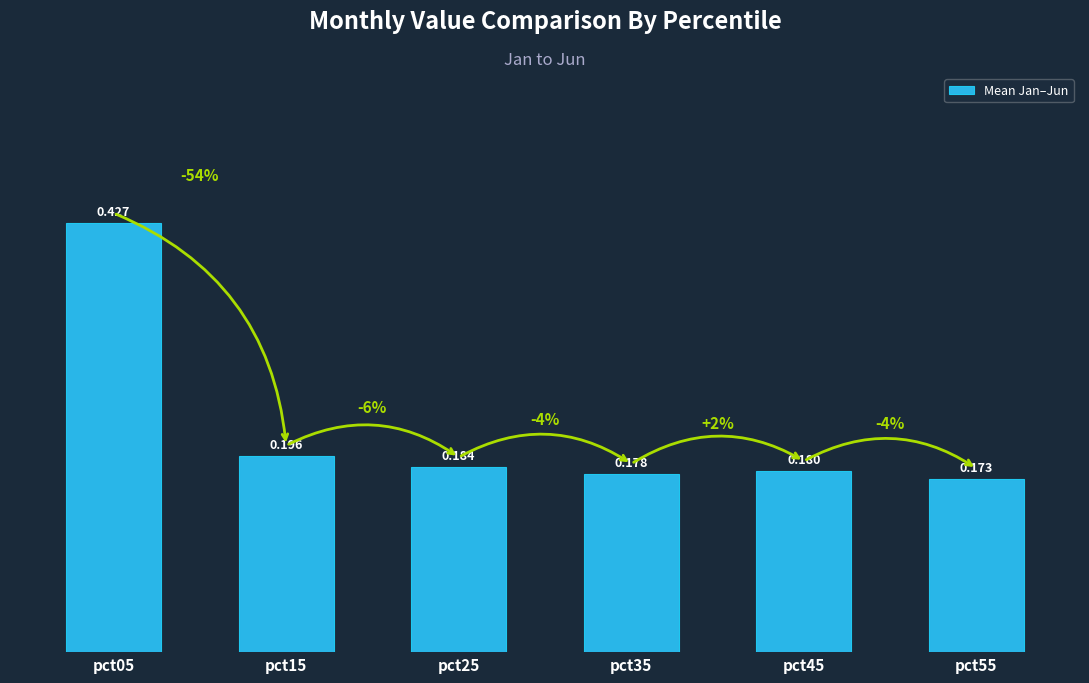

Are the bars grouped side by side (vs. stacked)?

No